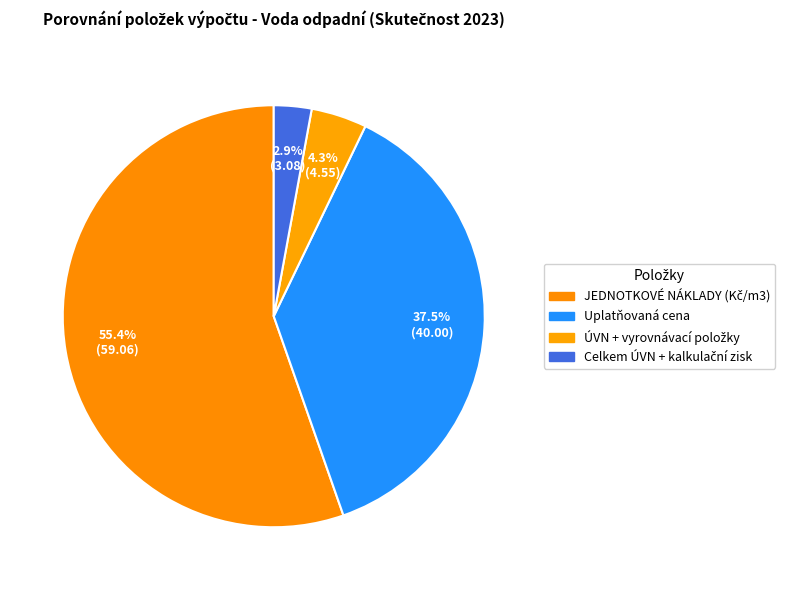

Rank the categories by value from highest to lowest.

JEDNOTKOVÉ NÁKLADY (Kč/m3), Uplatňovaná cena, ÚVN + vyrovnávací položky, Celkem ÚVN + kalkulační zisk